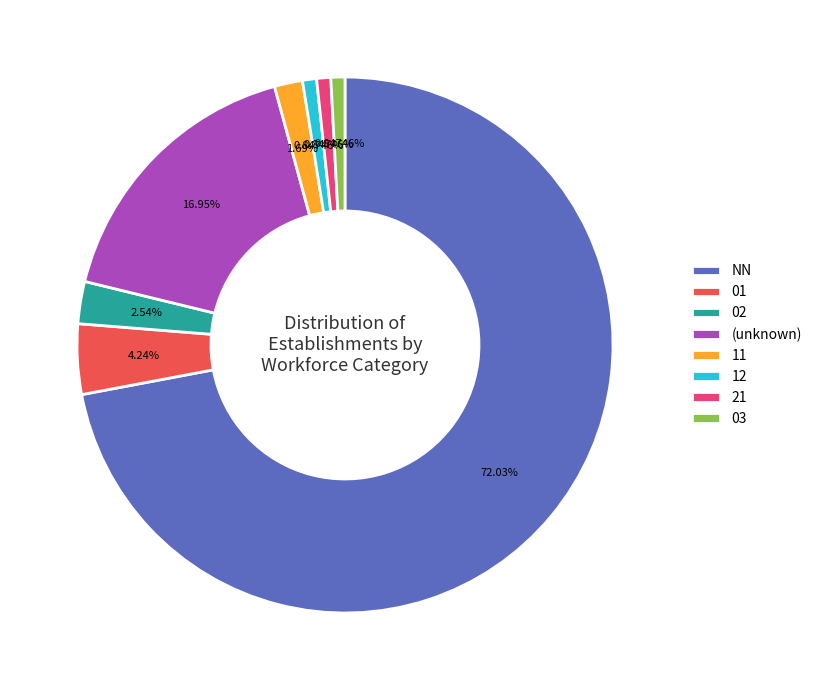

The 02 slice represents 3% of the pie. True or false?

True